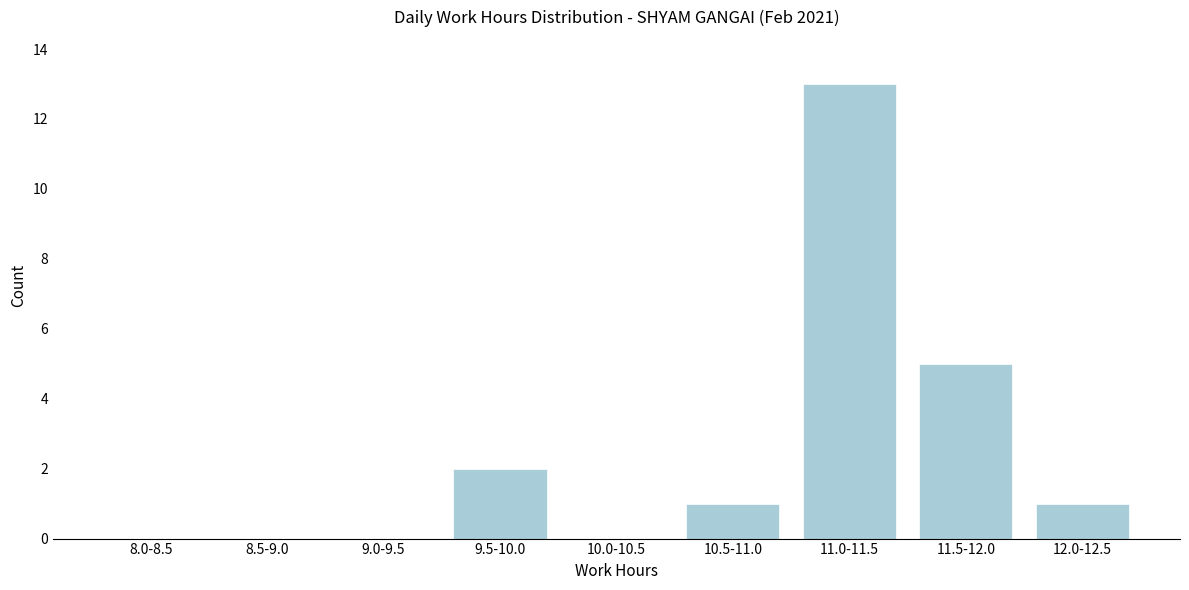

Reading left to right, list all the values displayed in this chart.

8.0-8.5=0	8.5-9.0=0	9.0-9.5=0	9.5-10.0=2	10.0-10.5=0	10.5-11.0=1	11.0-11.5=13	11.5-12.0=5	12.0-12.5=1